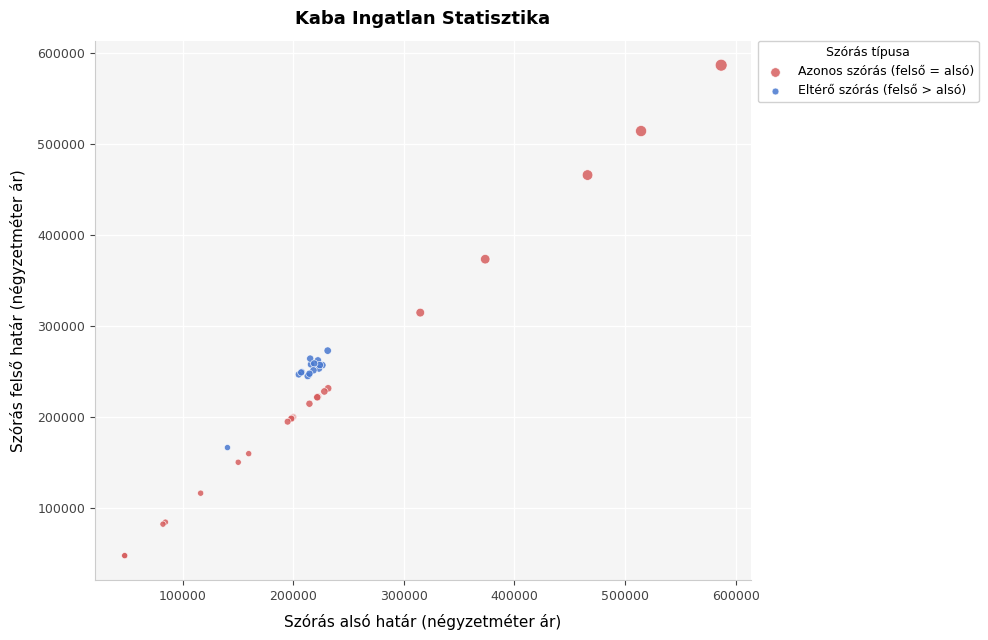

What are all the series names shown in the legend?

Azonos szórás (felső = alsó), Eltérő szórás (felső > alsó)